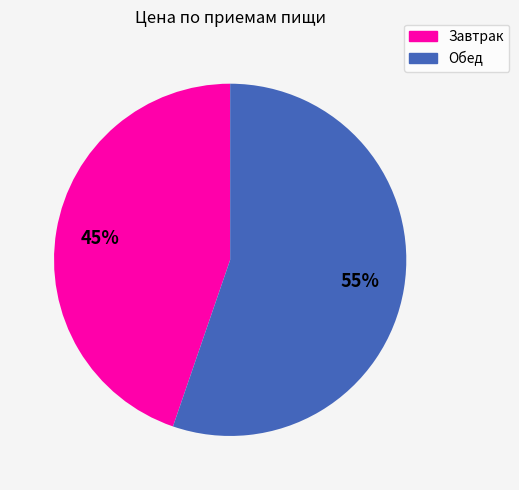

What is the smallest slice in the pie chart?

Завтрак